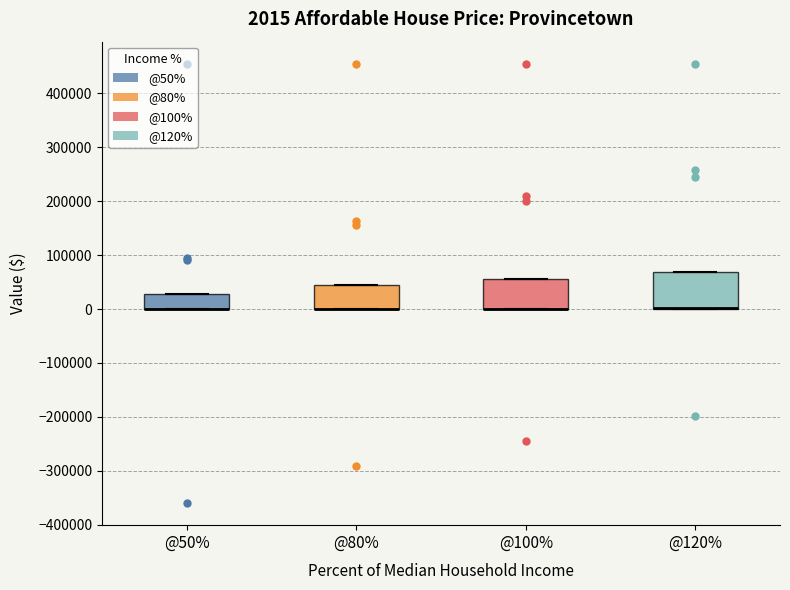

Comparing the boxes themselves (not the whiskers), which one is the tallest?

@120%